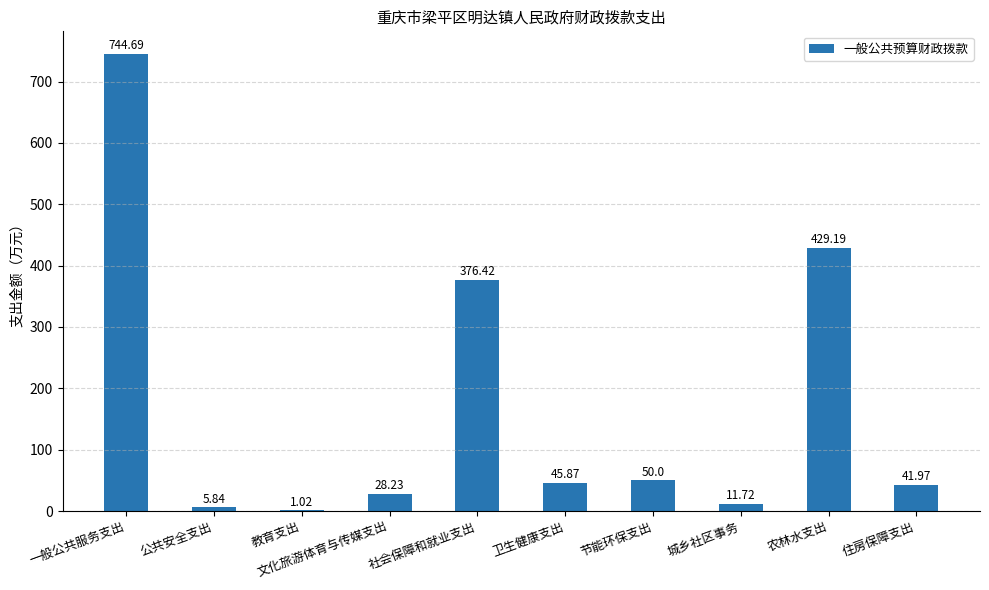

What is the greatest value displayed?

744.7